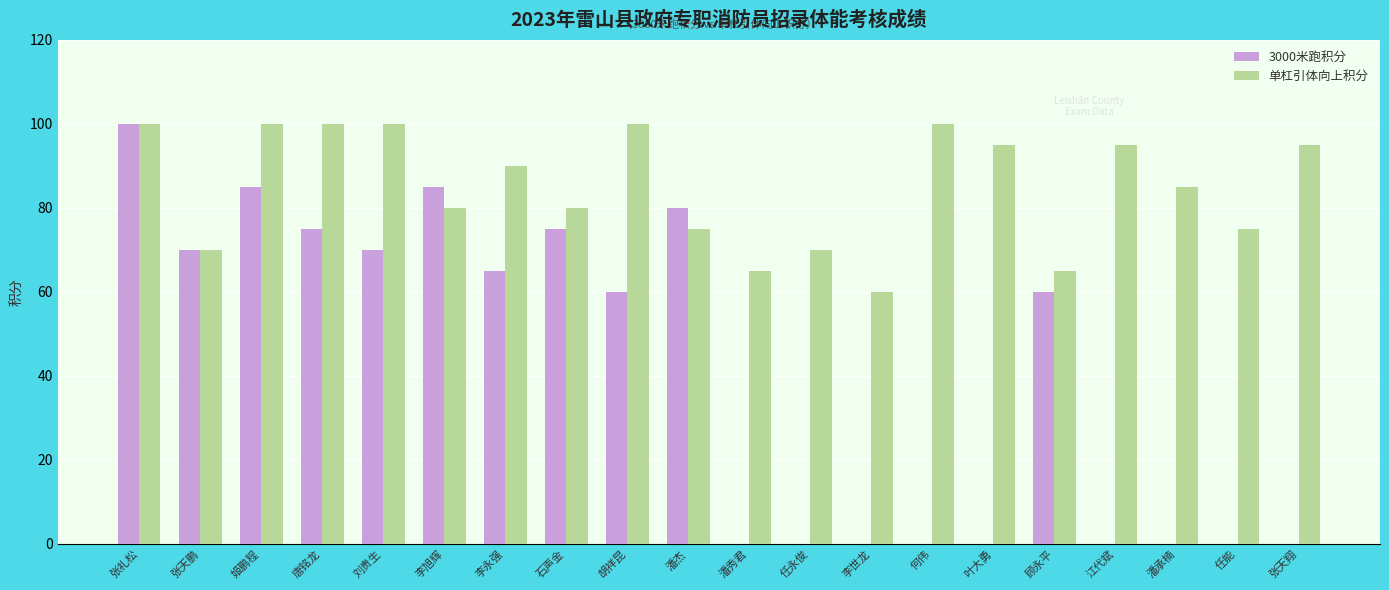

Between 潘杰 and 李世龙, which series saw the biggest shift?

3000米跑积分